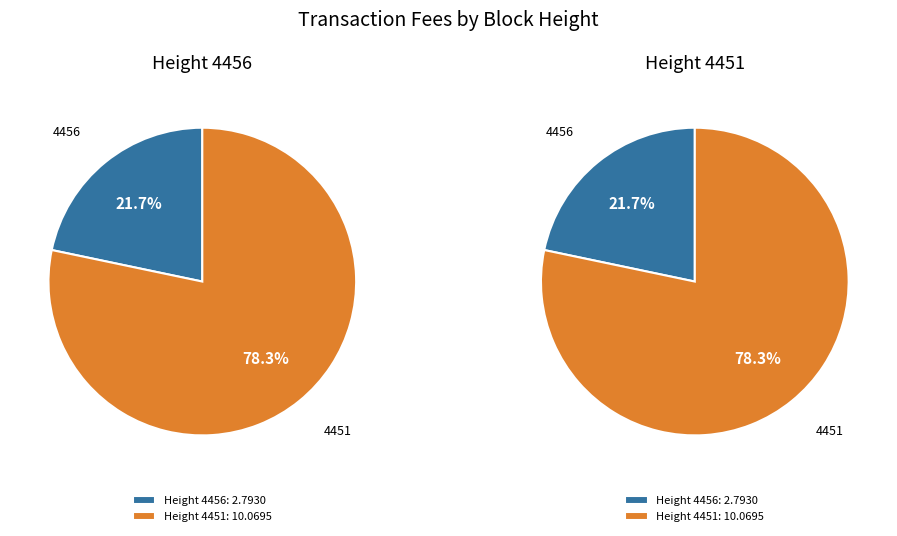

Between 4456 and 4451, which is larger?

4451